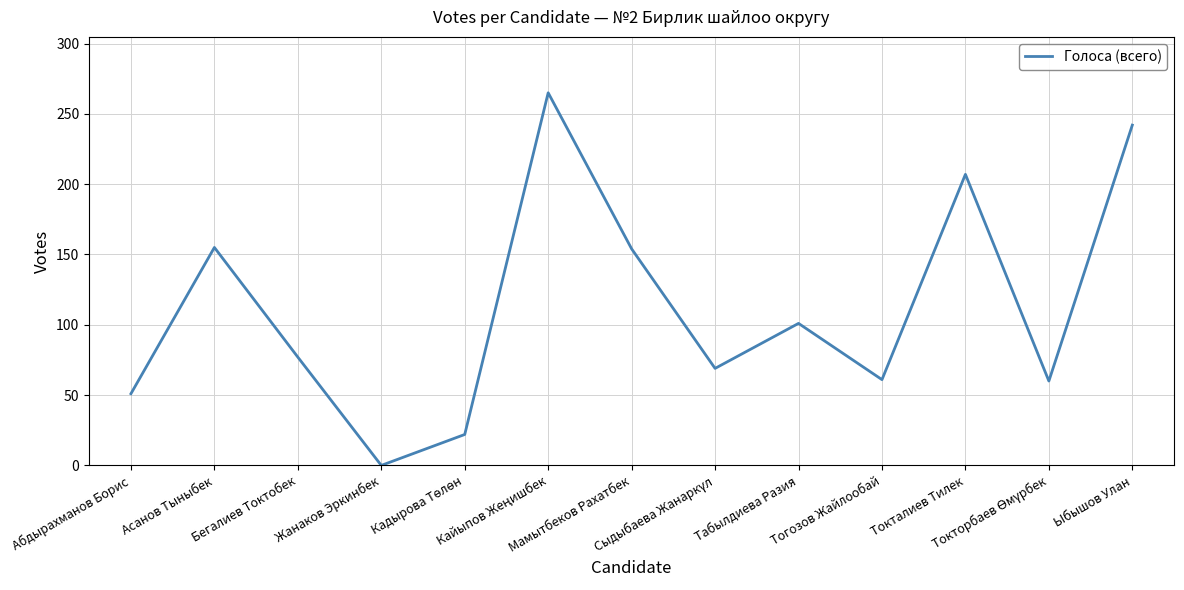

What is the greatest value displayed?

265